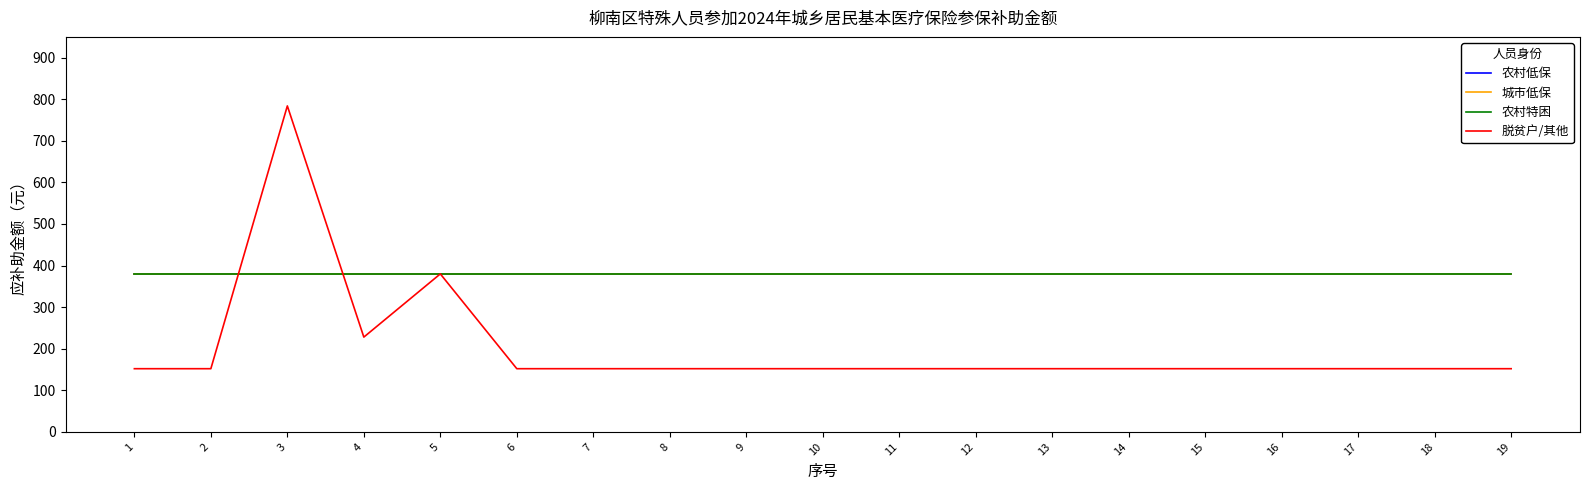

Between 6 and 18, which series saw the biggest shift?

农村低保